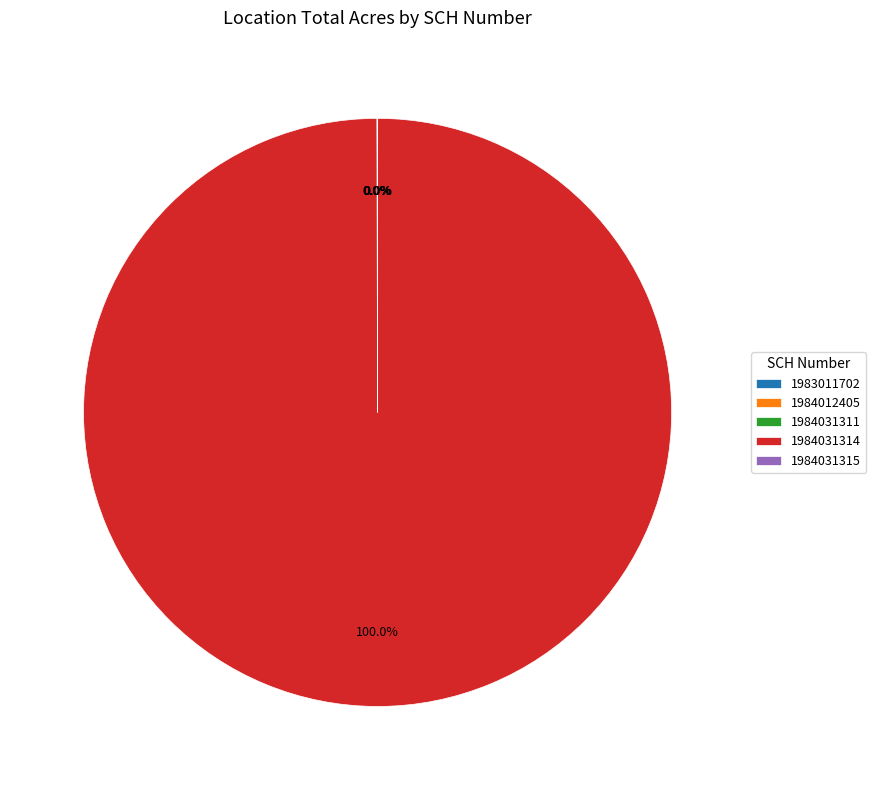

Which category has the biggest portion of the pie?

1984031314